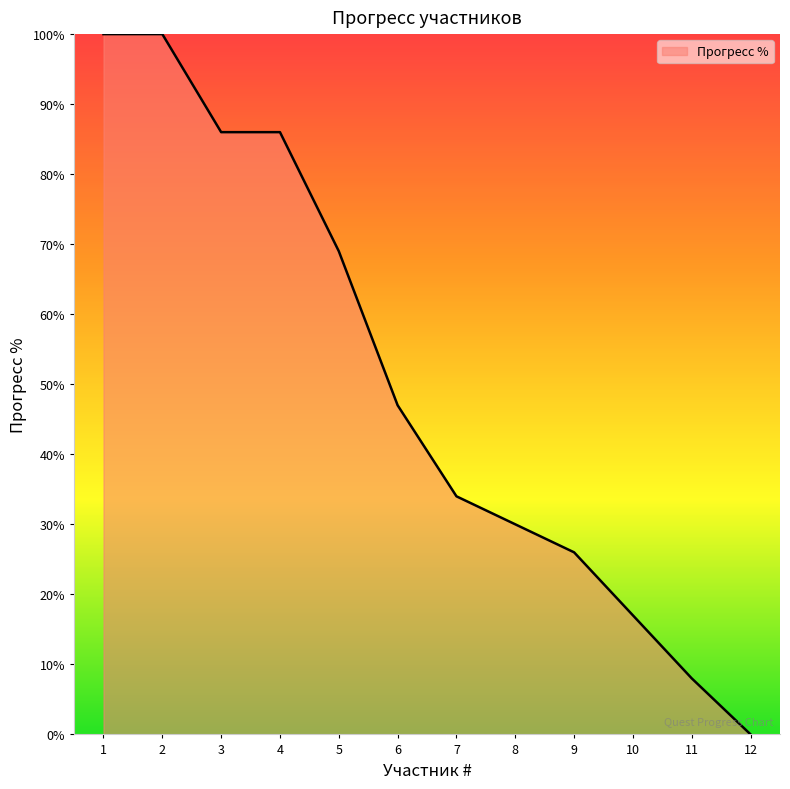

What is the change in value from 3 to 7?

-52